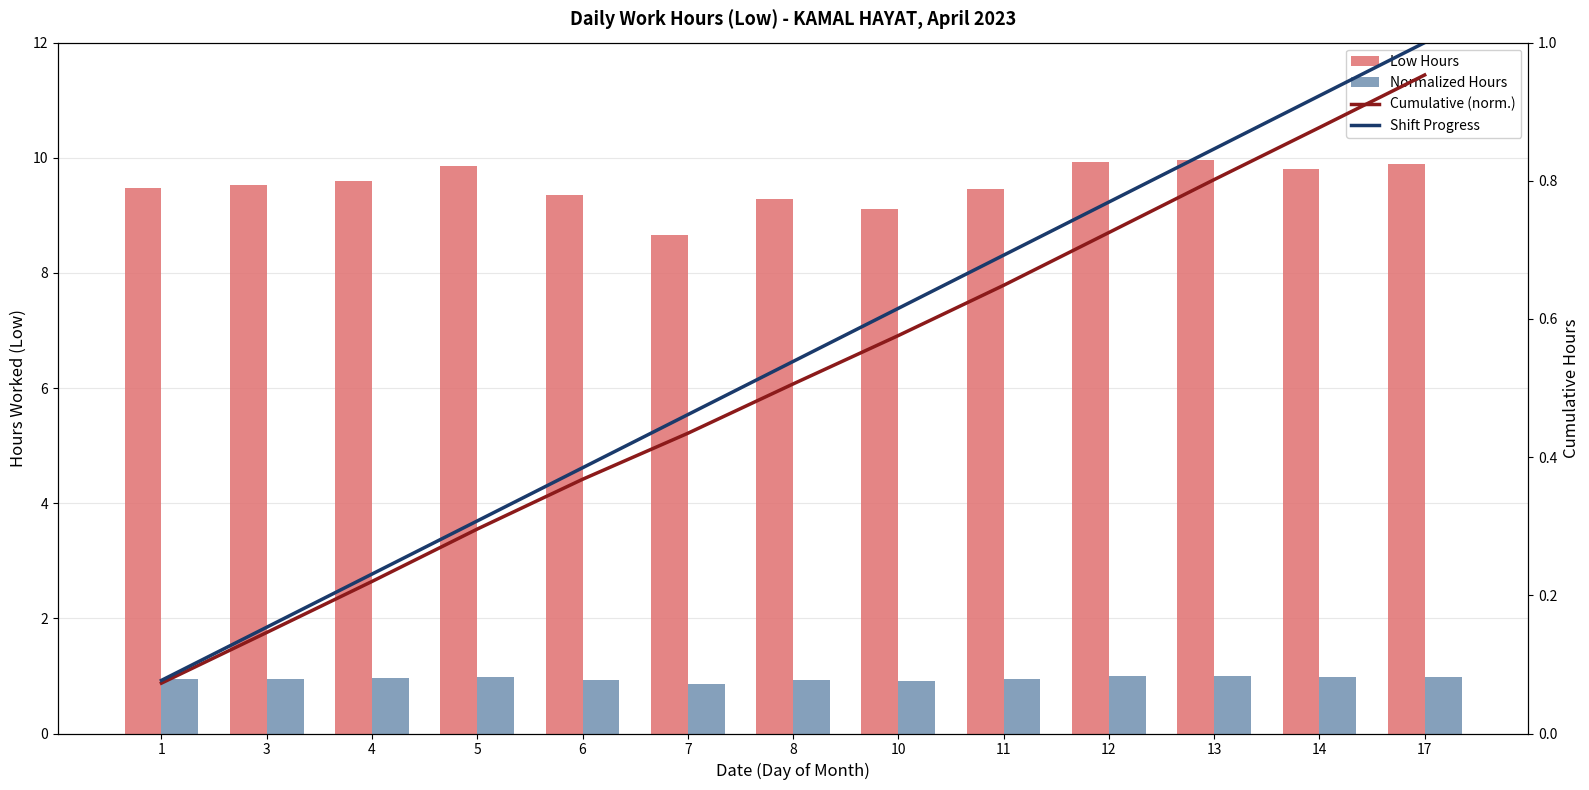

Reading left to right, transcribe all the data shown in this chart.

Low Hours: 1=9.5	3=9.5	4=9.6	5=9.9	6=9.4	7=8.7	8=9.3	10=9.1	11=9.4	12=9.9	13=10.0	14=9.8	17=9.9
Normalized Hours: 1=0.9	3=1.0	4=1.0	5=1.0	6=0.9	7=0.9	8=0.9	10=0.9	11=0.9	12=1.0	13=1.0	14=1.0	17=1.0
Cumulative (norm.): 1=0.1	3=0.1	4=0.2	5=0.3	6=0.4	7=0.4	8=0.5	10=0.6	11=0.6	12=0.7	13=0.8	14=0.9	17=1.0
Shift Progress: 1=0.1	3=0.2	4=0.2	5=0.3	6=0.4	7=0.5	8=0.5	10=0.6	11=0.7	12=0.8	13=0.8	14=0.9	17=1.0